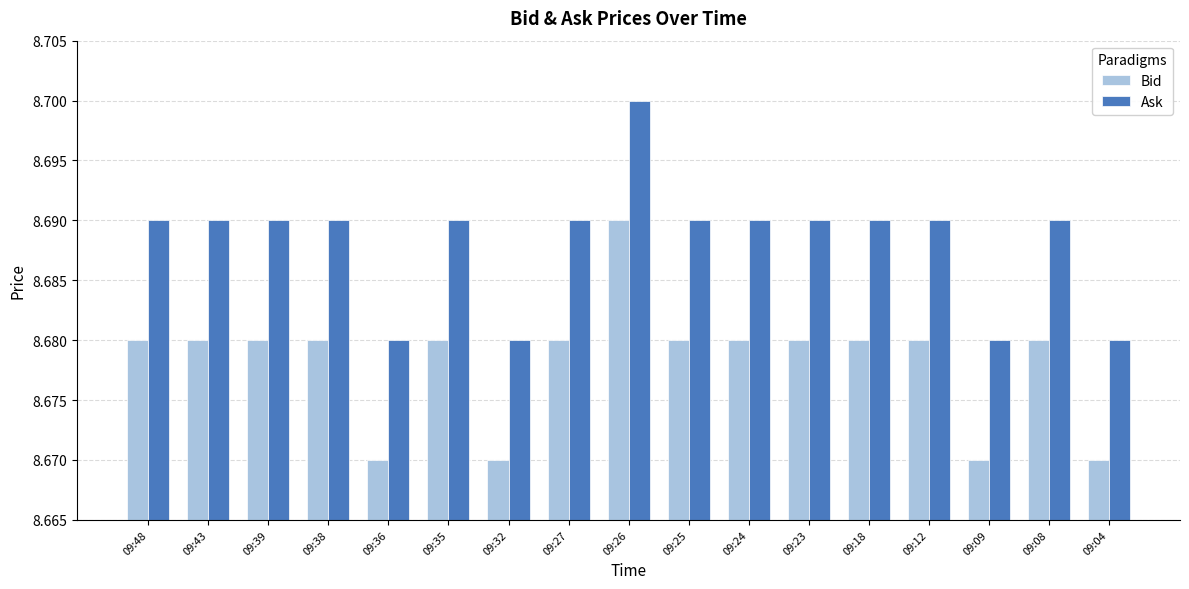

Count the number of categories in the chart.

17